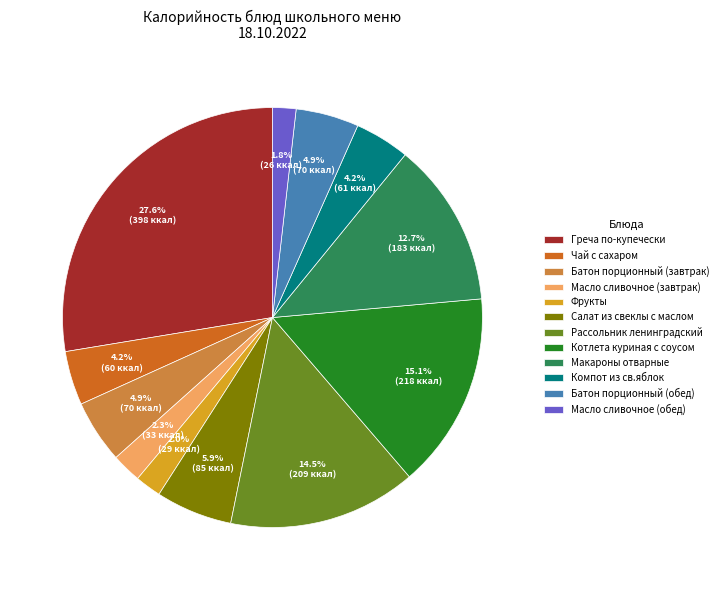

To the nearest percent, what is the difference between the largest and smallest slice percentages?

26%